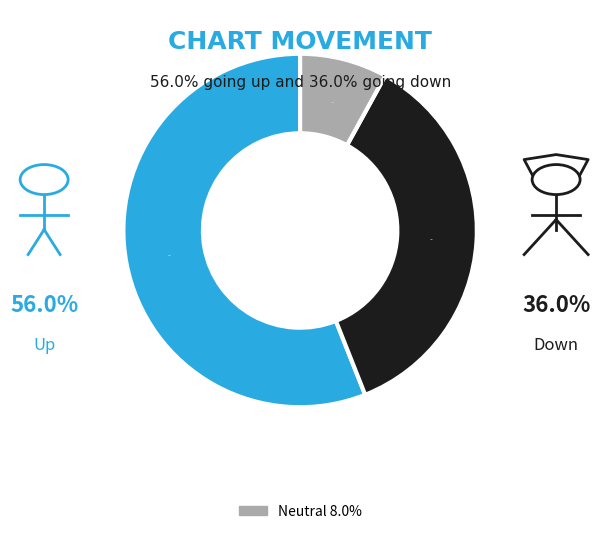

Is there any slice that represents more than half of the pie?

Yes